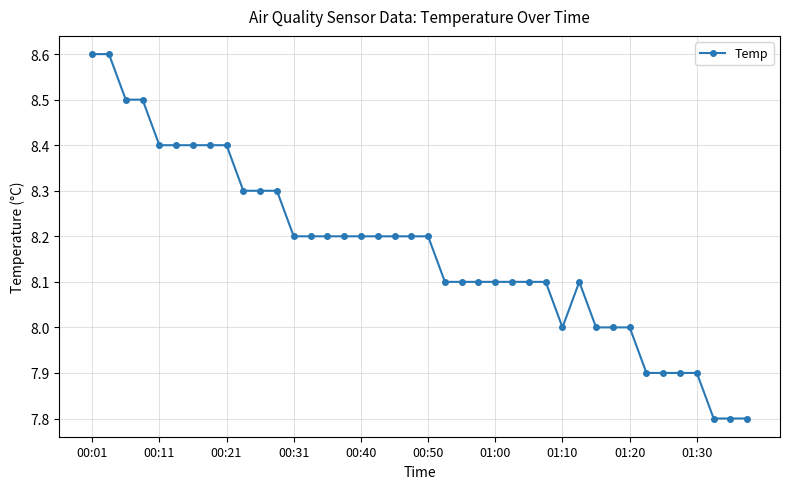

What is the maximum value shown in the chart?

8.6